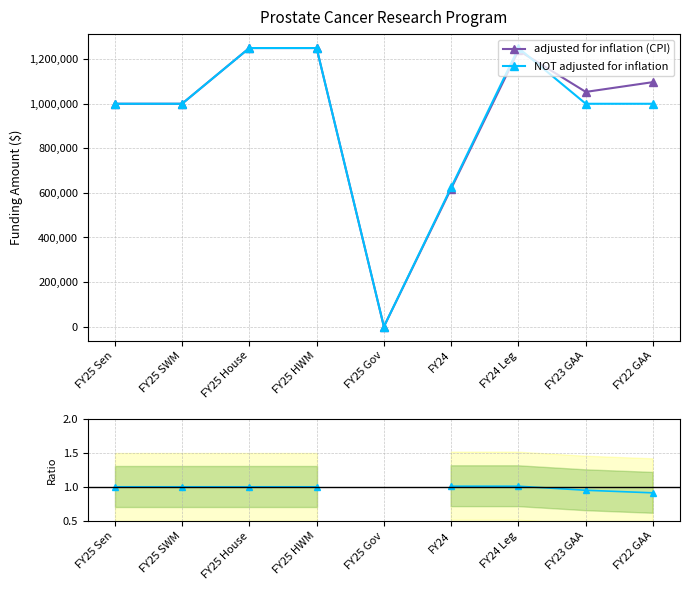

True or false: NOT adjusted / adjusted and adjusted for inflation (CPI) intersect in this chart.

False